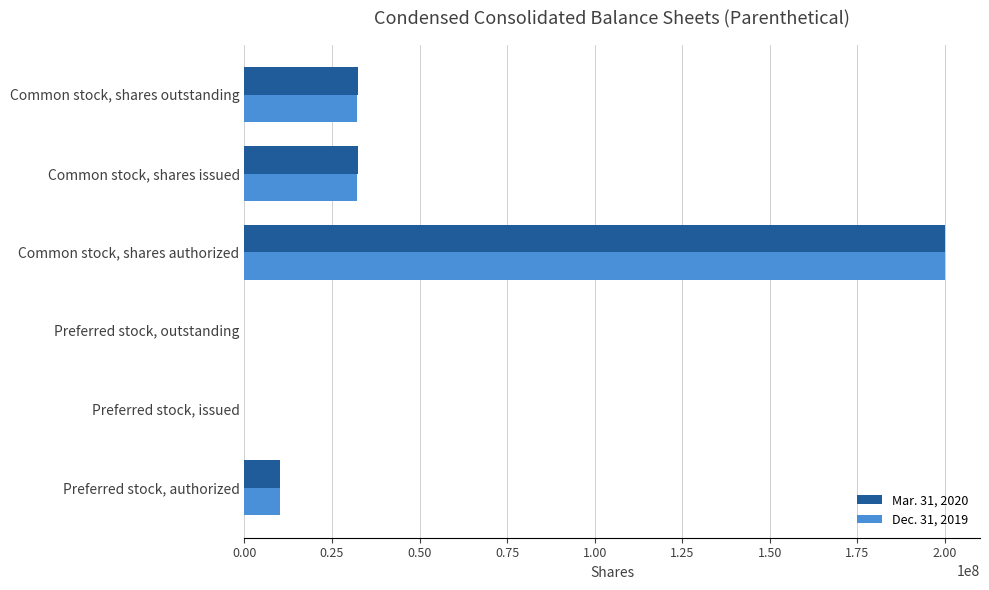

What is the maximum value shown in the chart?

200000000